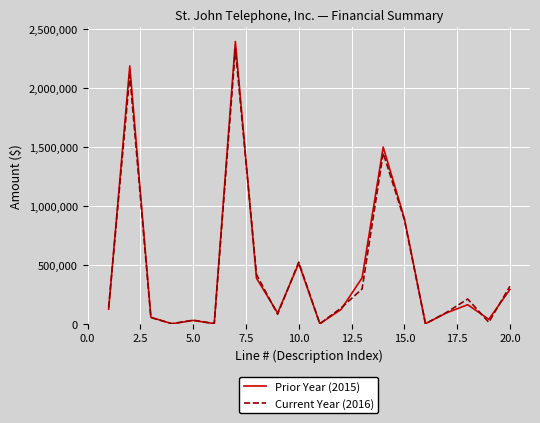

Which series has the largest range (max minus min)?

Prior Year (2015)